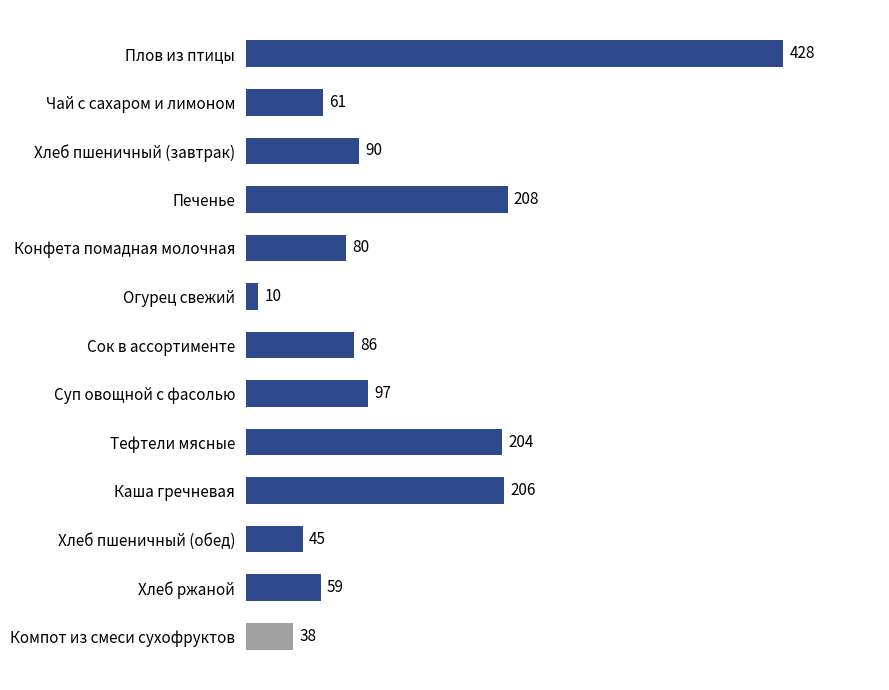

List the labels in order of value, smallest first.

Огурец свежий, Компот из смеси сухофруктов, Хлеб пшеничный (обед), Хлеб ржаной, Чай с сахаром и лимоном, Конфета помадная молочная, Сок в ассортименте, Хлеб пшеничный (завтрак), Суп овощной с фасолью, Тефтели мясные, Каша гречневая, Печенье, Плов из птицы